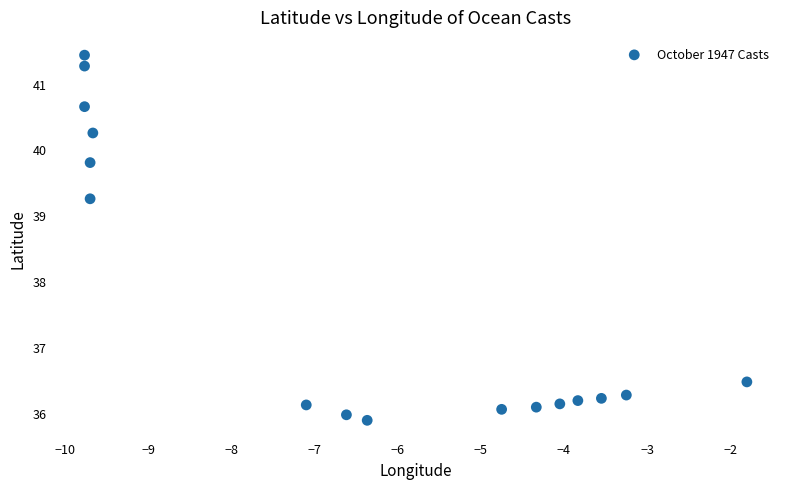

What is the range of X values (max minus min)?

8.0